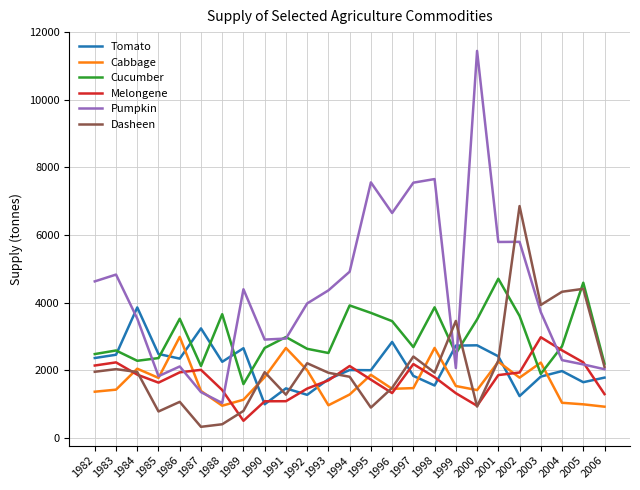

What is the spread (max minus min) of values at 2001?

3939.1